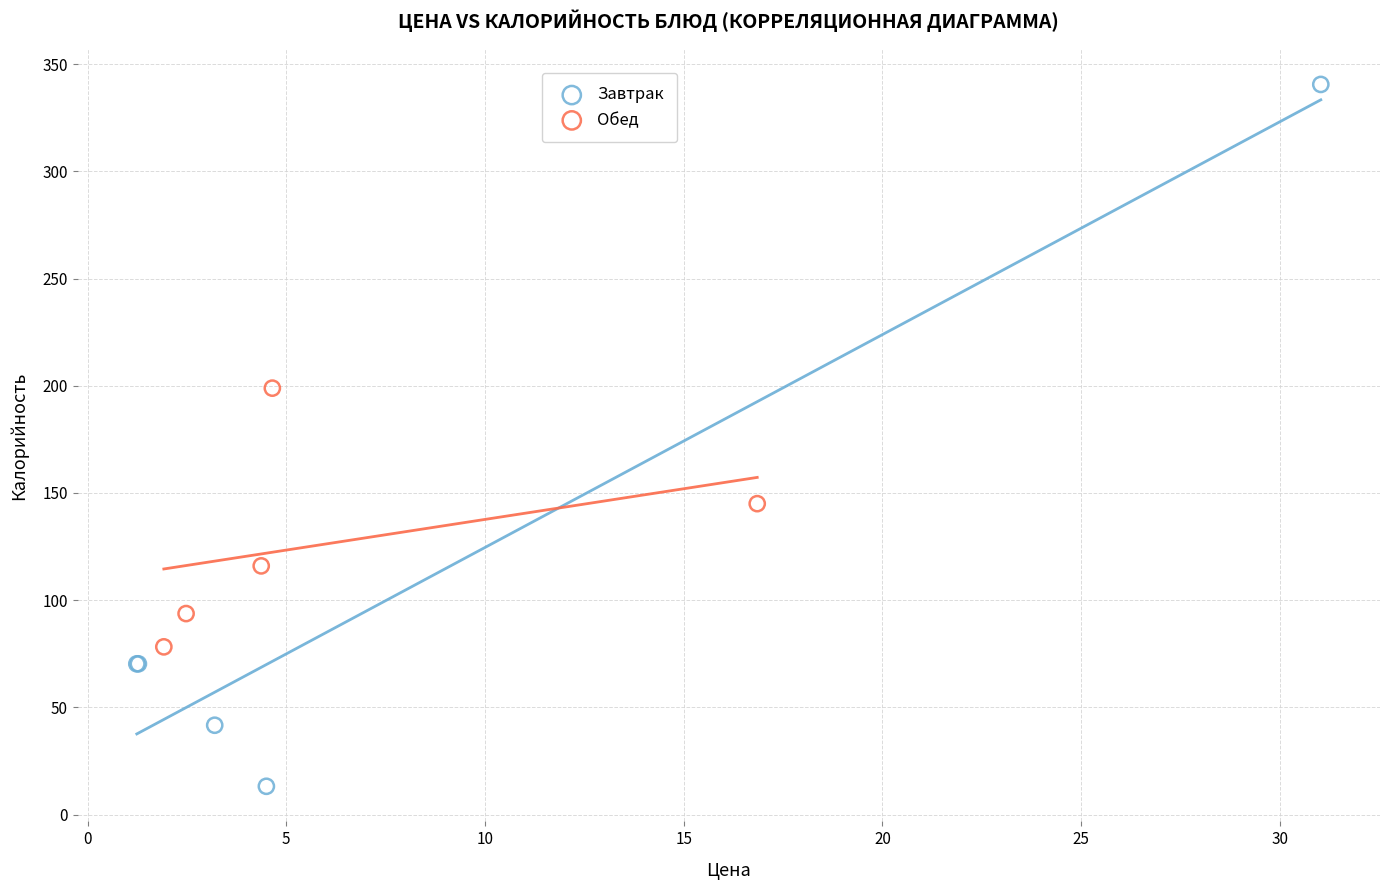

Which series reaches the maximum Y coordinate?

Завтрак